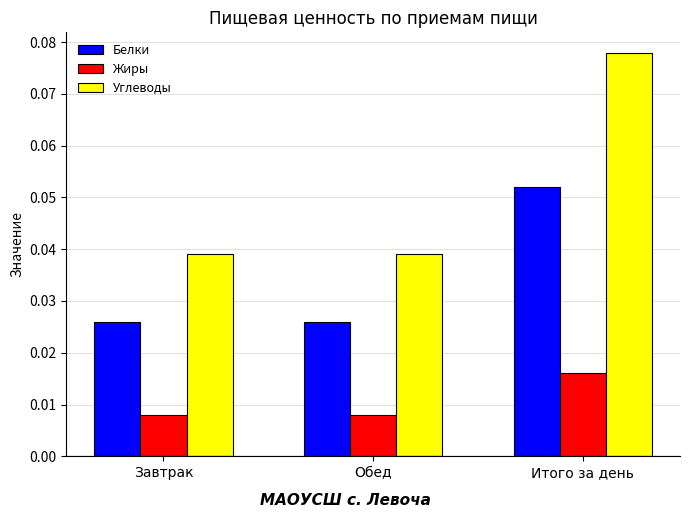

At which category is the sum across all series the highest?

Итого за день